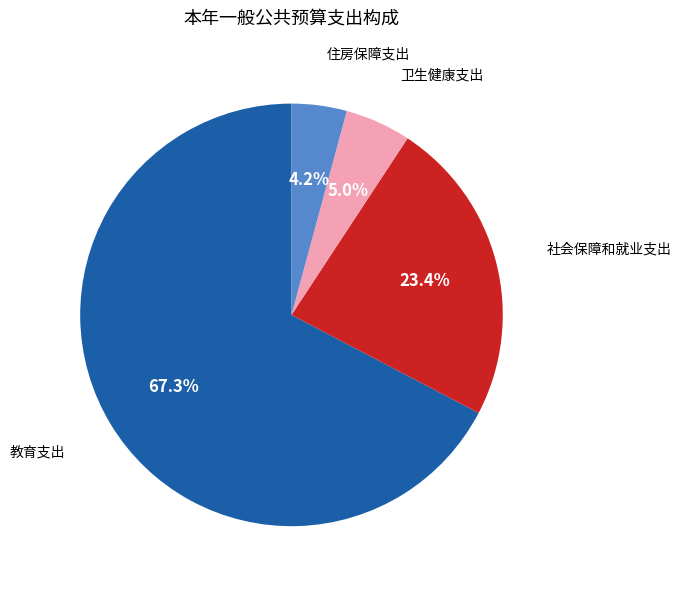

Is there any slice that represents more than half of the pie?

Yes